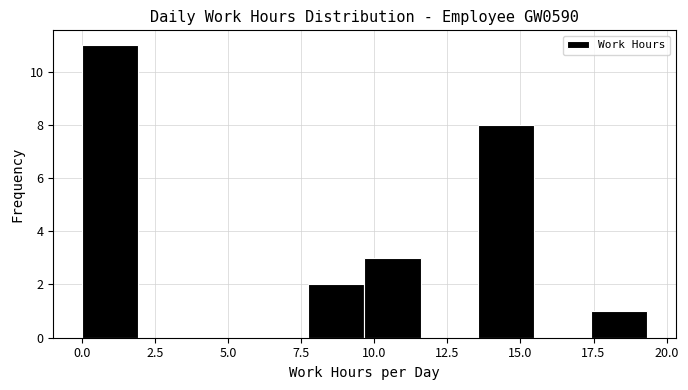

Around what value on the x-axis is the tallest bar? Give the approximate position of its centre, as read against the axis.

1.0